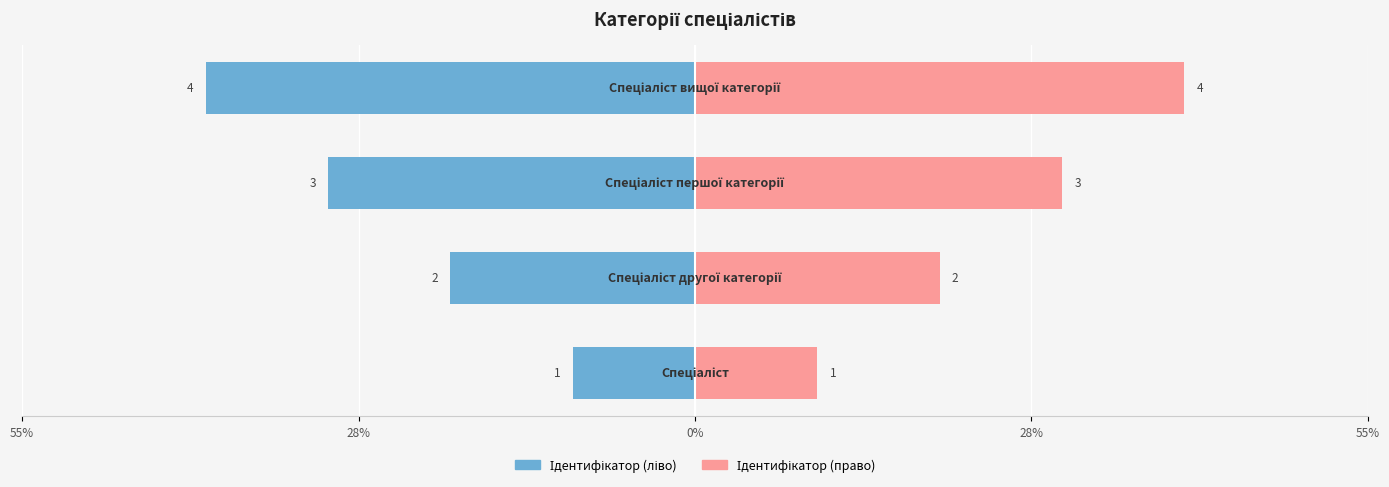

How many distinct data groups are displayed?

2